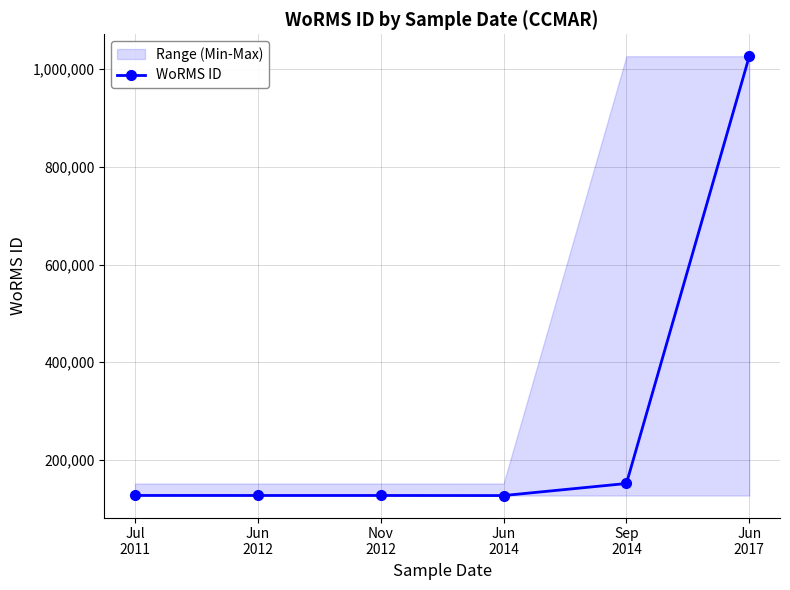

The chart shows a value of 26436 at Jun
2014. True or false?

False